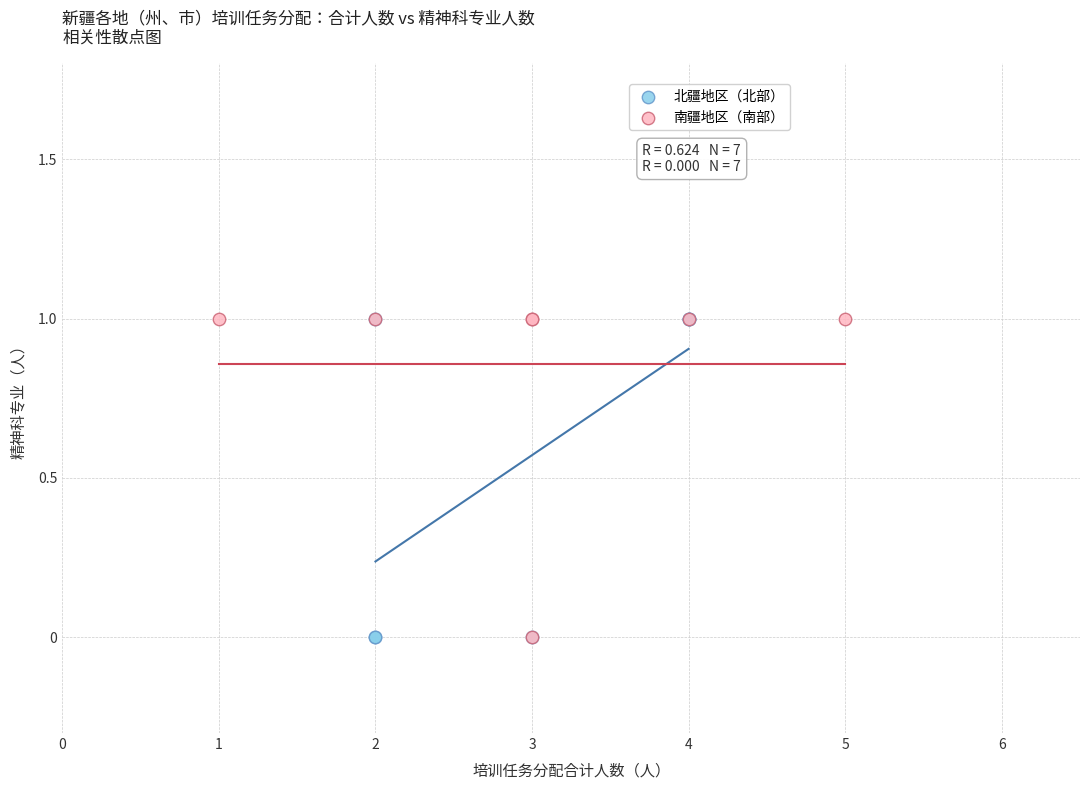

What are all the series names shown in the legend?

北疆地区（北部）, 南疆地区（南部）